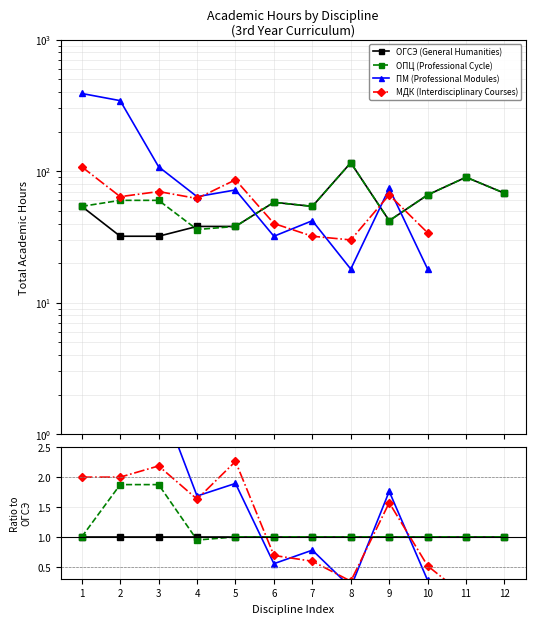

How many positive values does the ПМ (Professional Modules) series have?

10